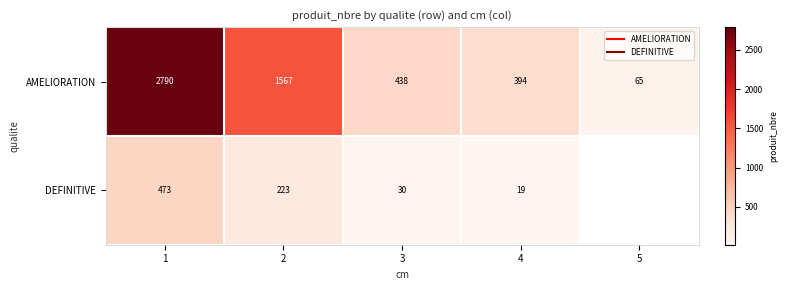

How many data points in AMELIORATION are above 438?

2